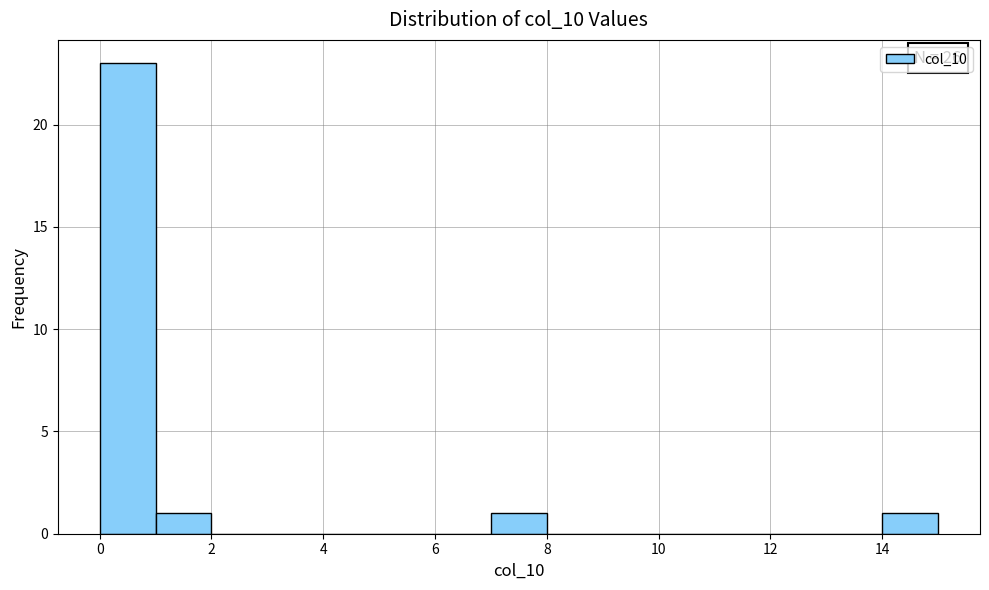

Over which range of the x-axis is the bar tallest?

0 to 1